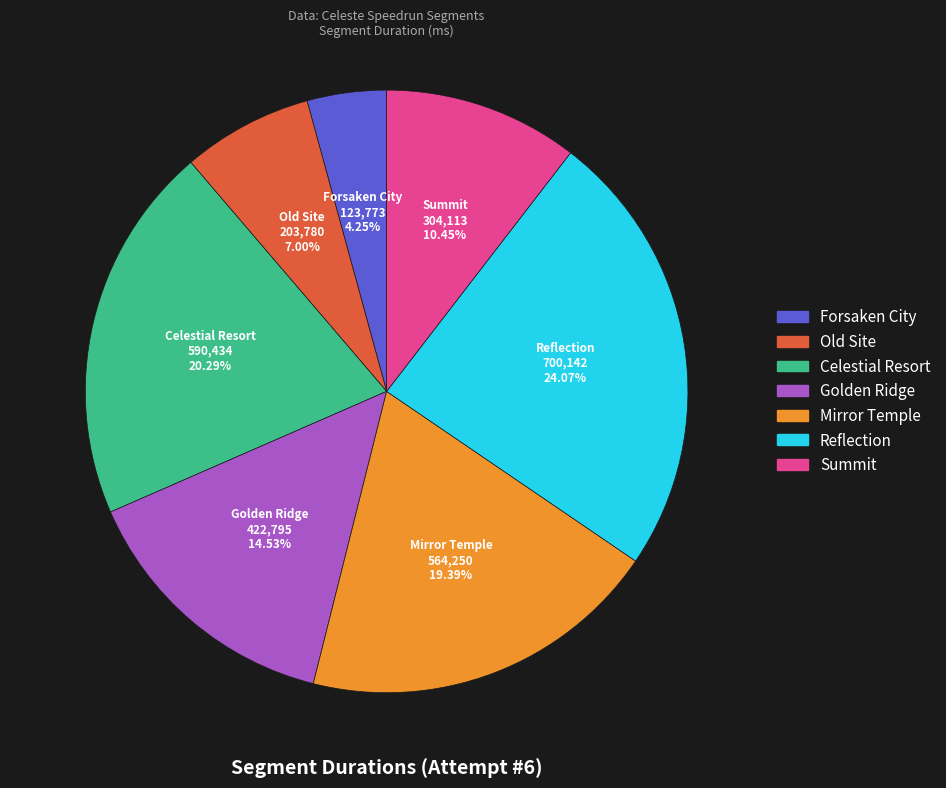

Between Summit and Celestial Resort, which is larger?

Celestial Resort